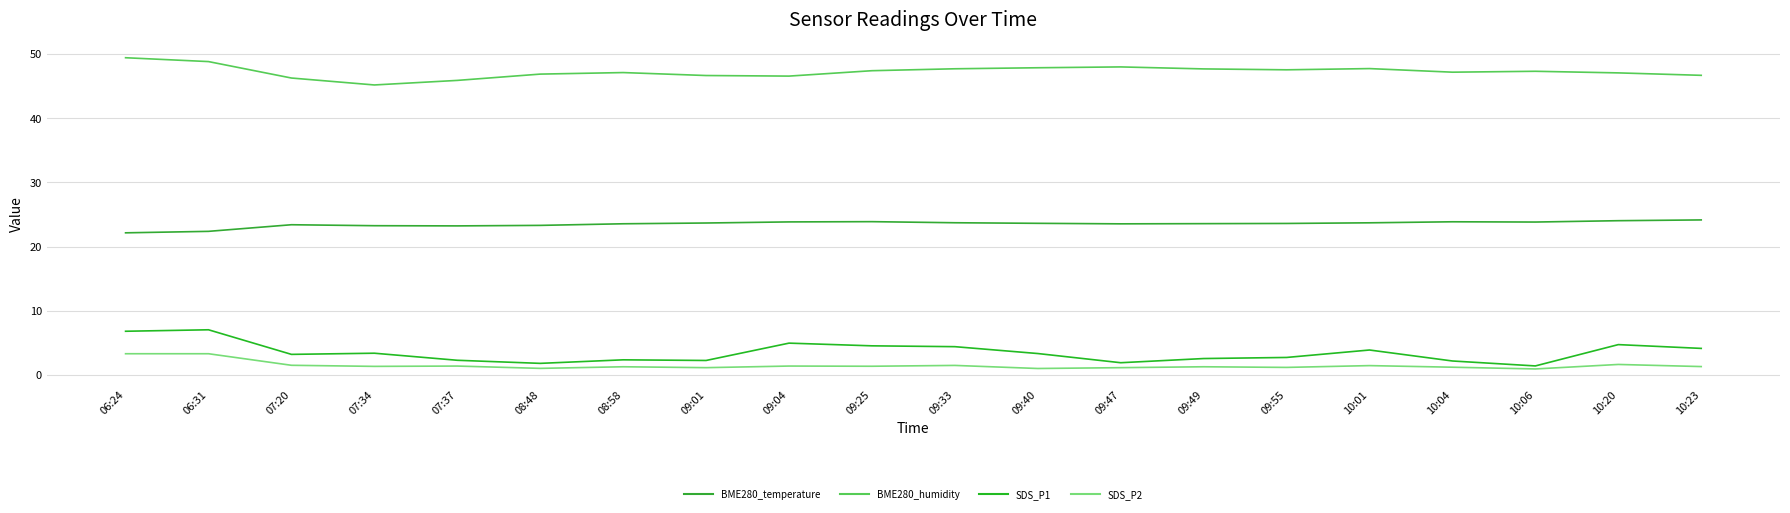

At which category is the sum across all series the highest?

06:24